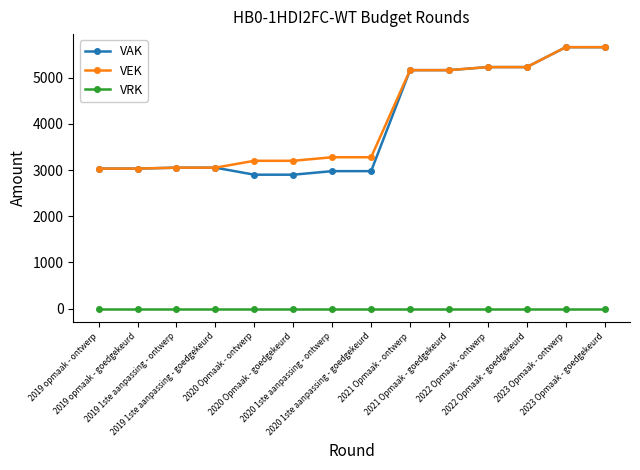

What are all the series names shown in the legend?

VAK, VEK, VRK